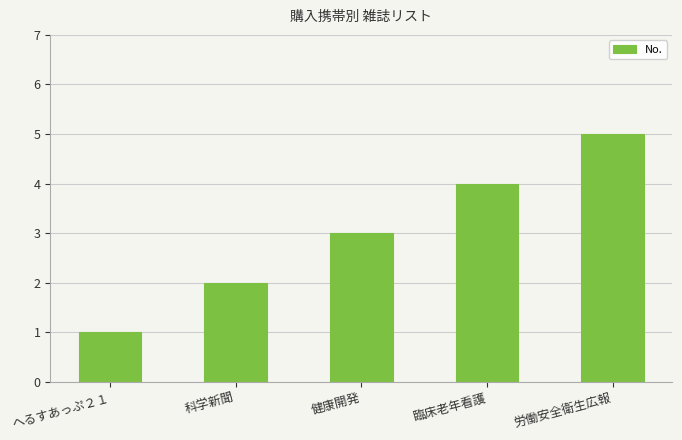

What is the change in value from へるすあっぷ２１ to 労働安全衛生広報?

+4